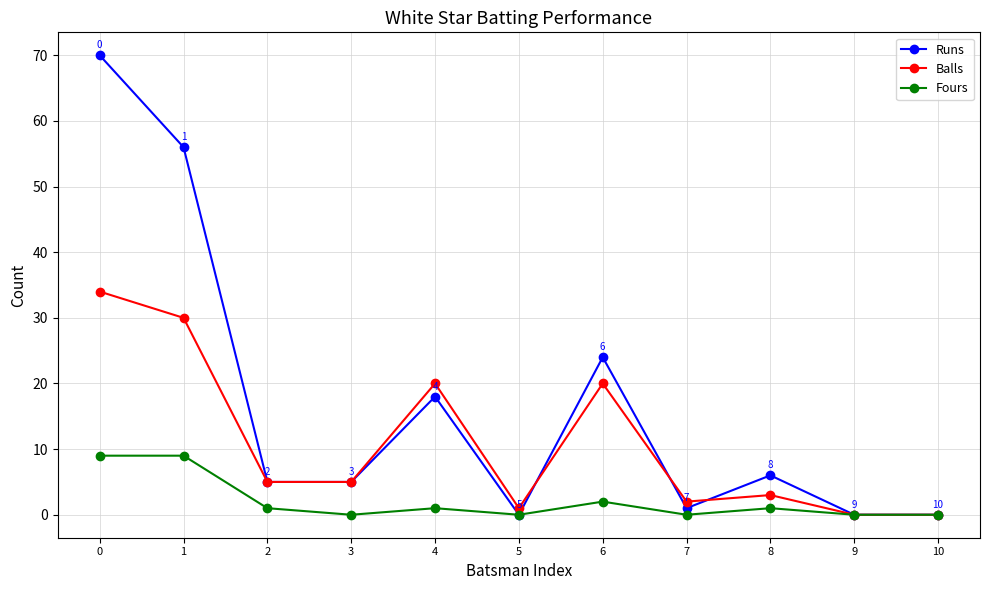

Reading left to right, transcribe all the data shown in this chart.

Runs: 0=70	1=56	2=5	3=5	4=18	5=0	6=24	7=1	8=6	9=0	10=0
Balls: 0=34	1=30	2=5	3=5	4=20	5=1	6=20	7=2	8=3	9=0	10=0
Fours: 0=9	1=9	2=1	3=0	4=1	5=0	6=2	7=0	8=1	9=0	10=0